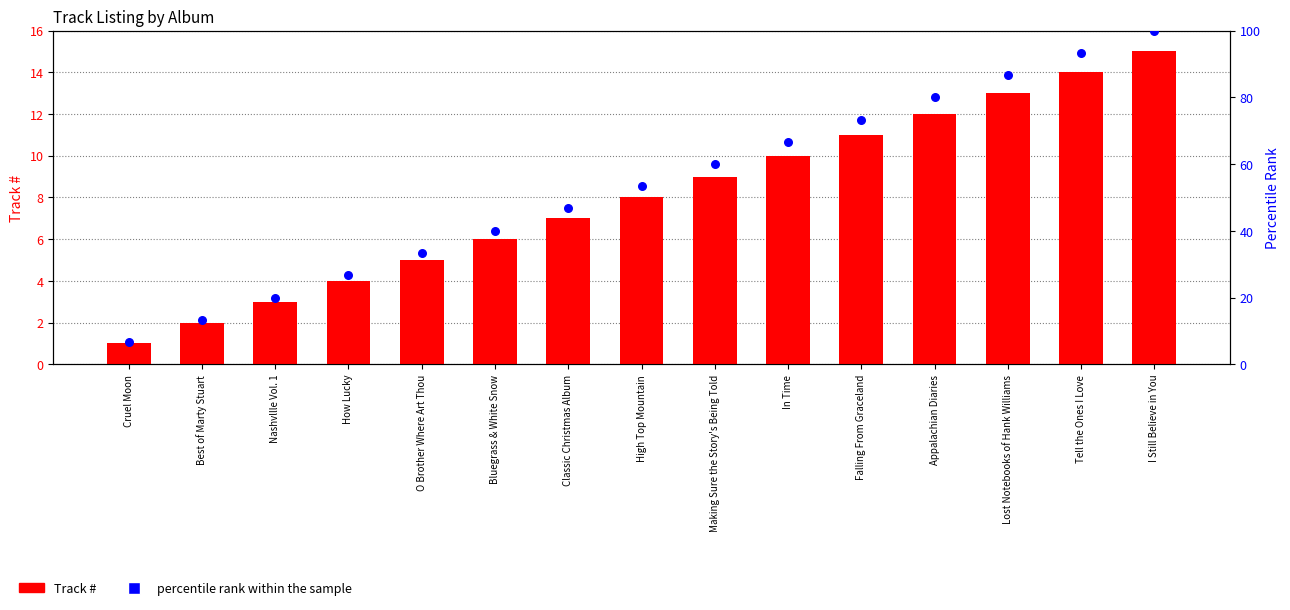

What is the total value across all series at High Top Mountain?

61.3